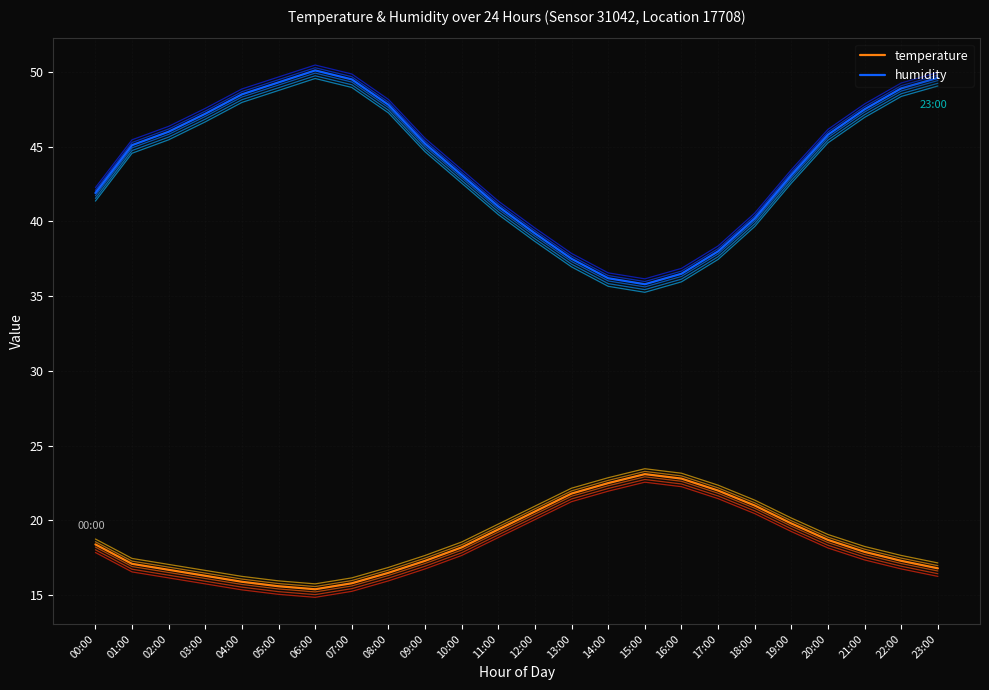

True or false: humidity and temperature intersect in this chart.

False